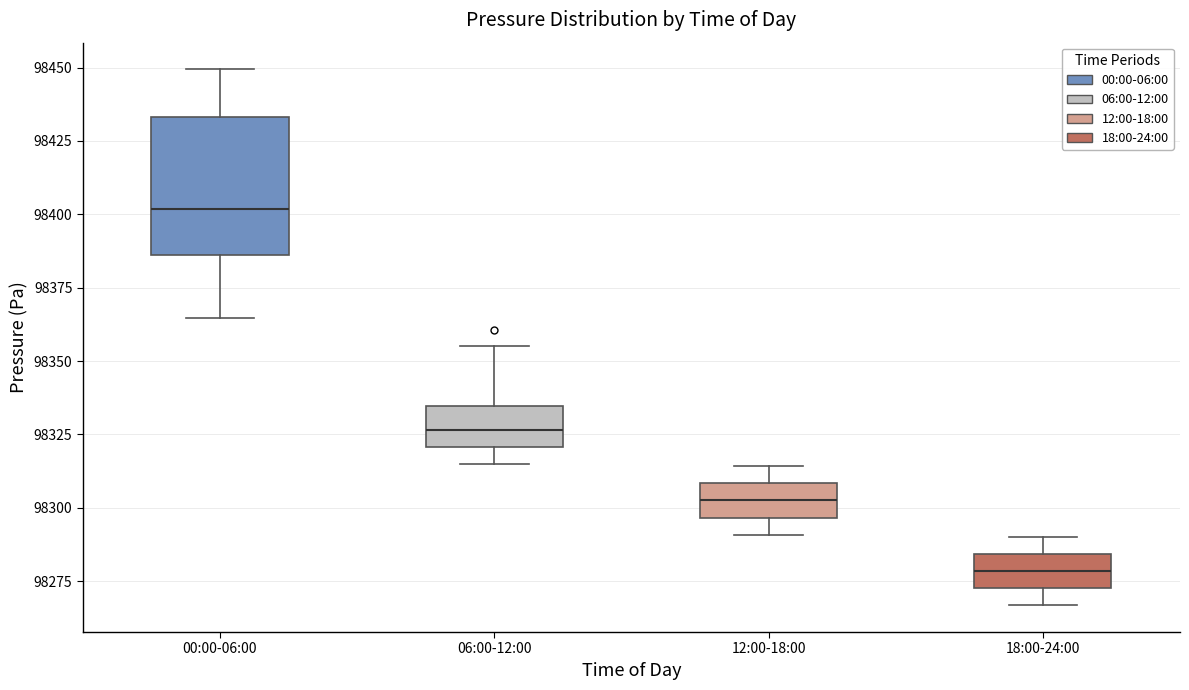

Comparing the boxes themselves (not the whiskers), which one is the tallest?

00:00-06:00